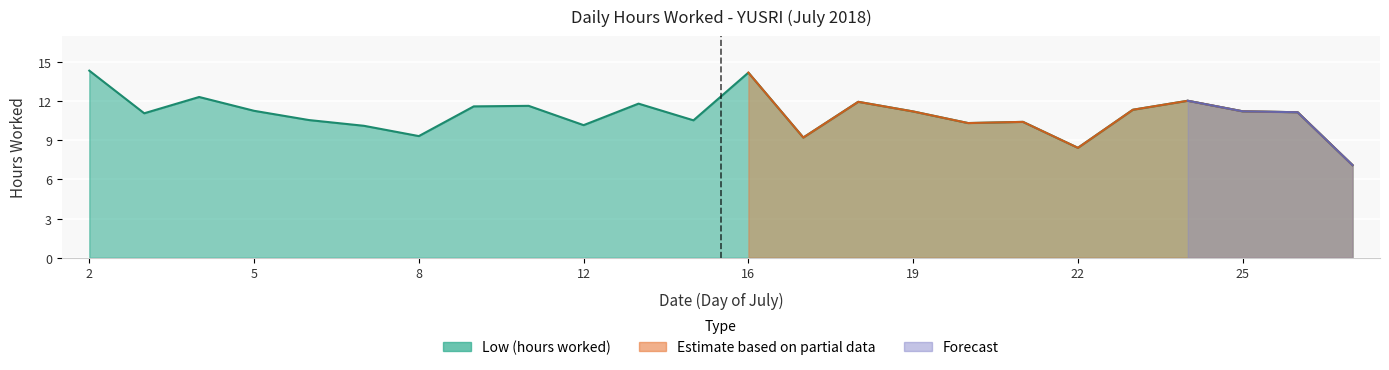

What is the average value?

11.0